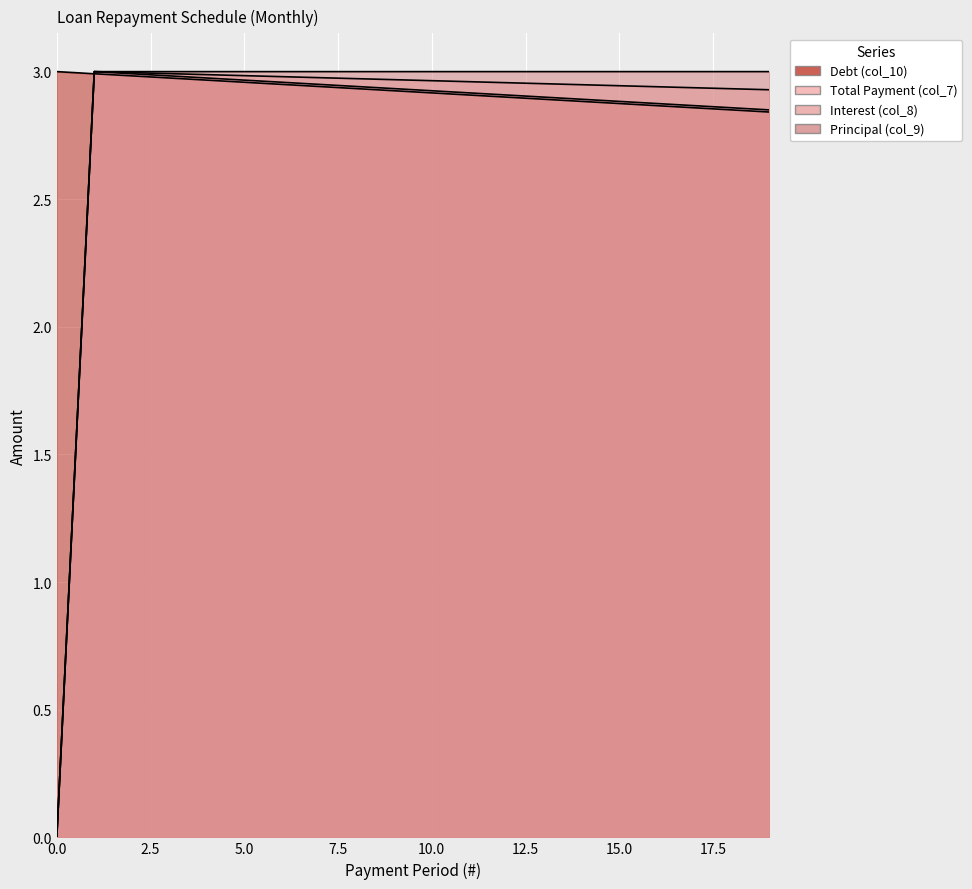

How many lines are shown in the chart?

4